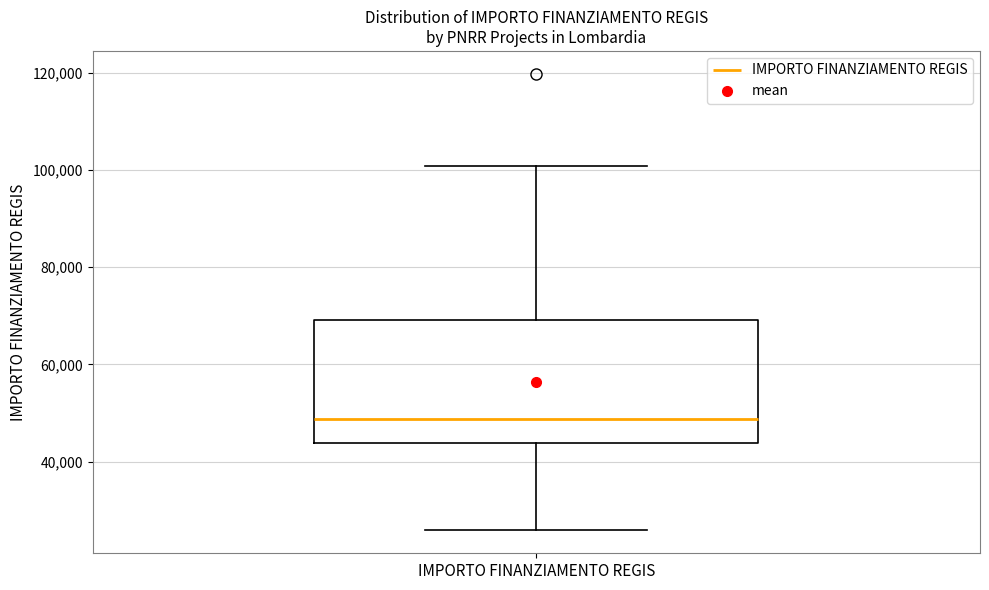

Read this box plot against the y-axis: the position of the median line, the range covered by the box, and the ends of both whiskers. The values are not printed on the chart, so give them approximately, as read against the axis.

median 48000, box 44000 to 70000, whiskers 26000 to 100000